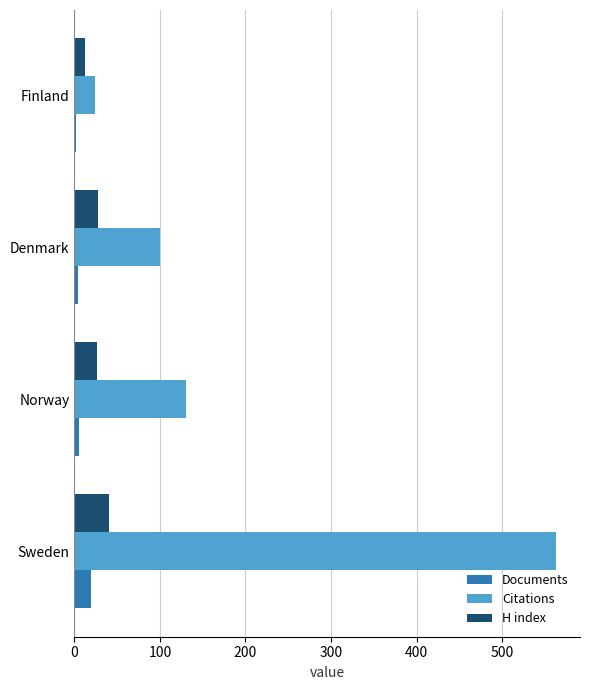

What is the difference between the maximum and minimum values in the H index series?

27